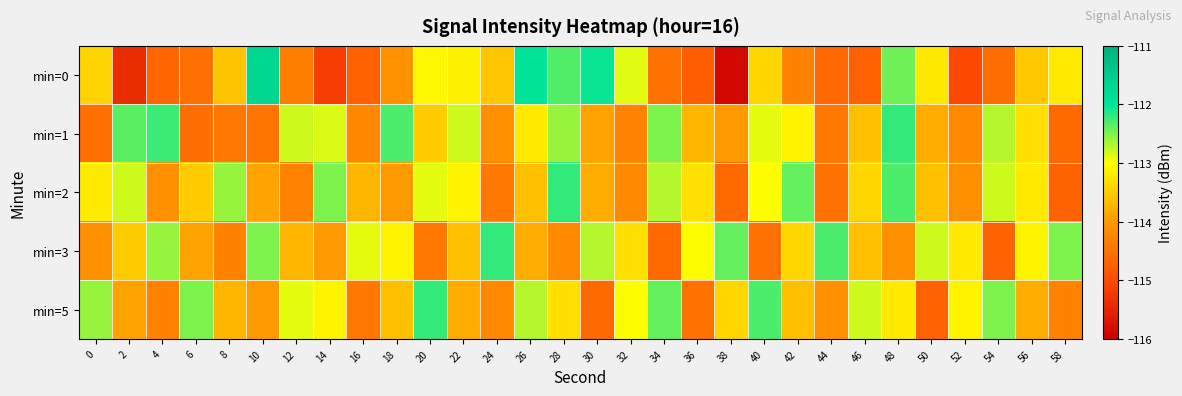

How many series are shown in this chart?

5